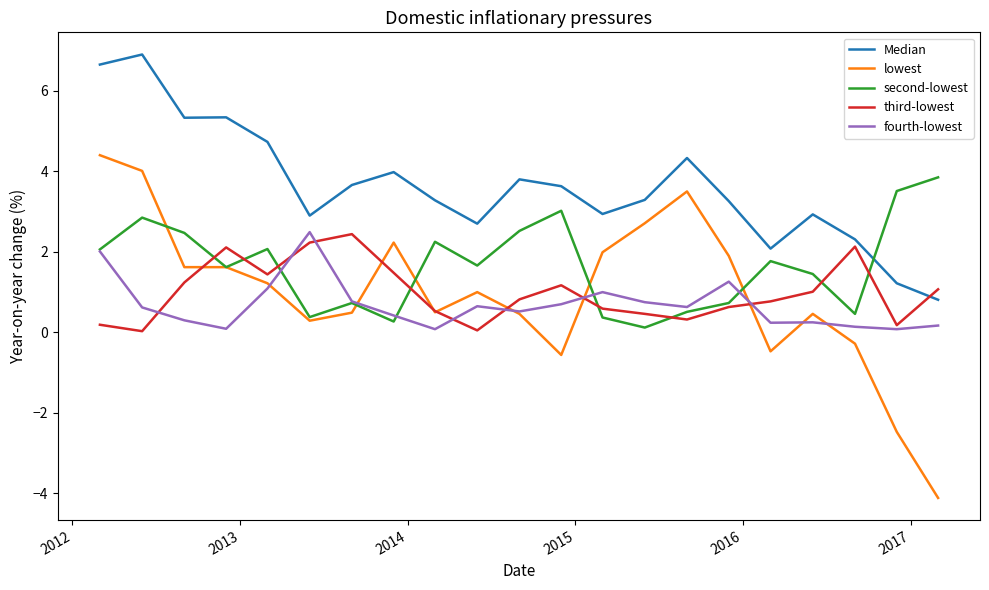

What is the minimum value for second-lowest?

0.1